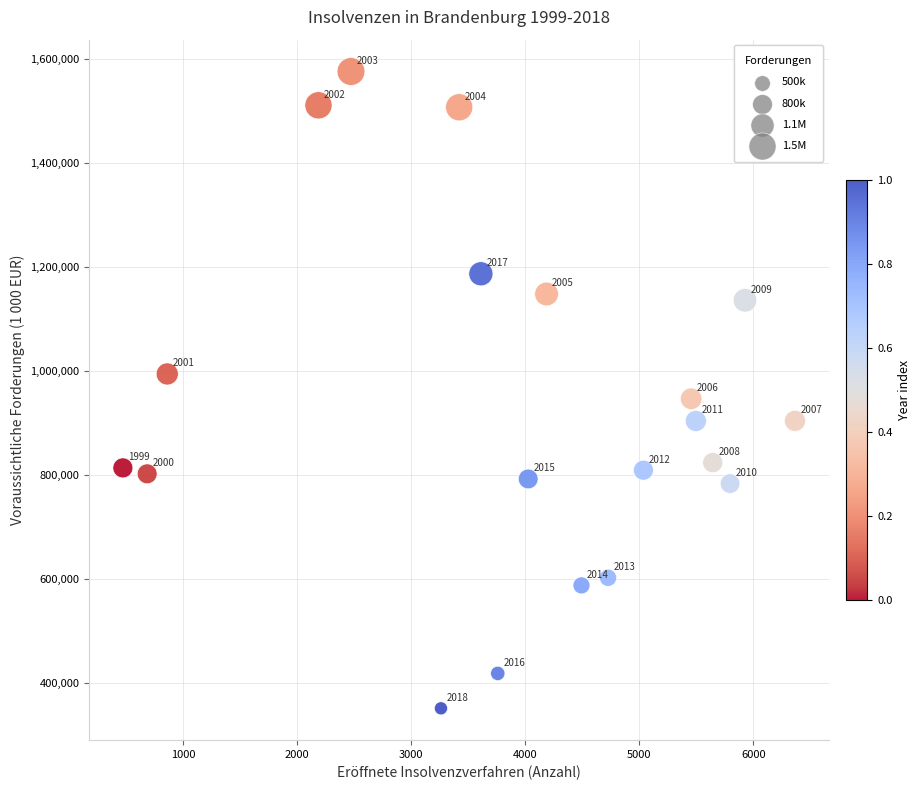

What Y value in the scatter plot is closest to 964254?

947269